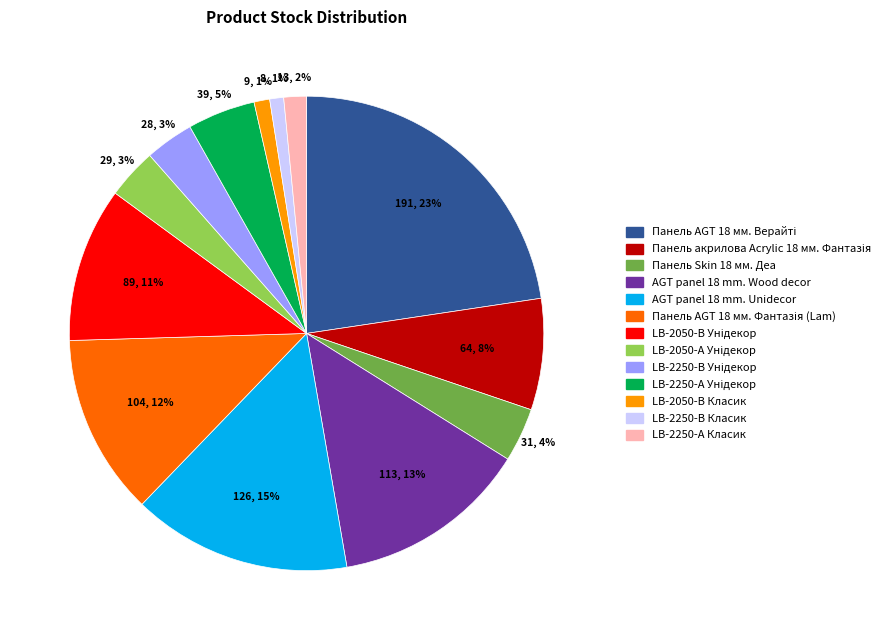

Is it true that LB-2050-В Класик is 7% of the pie?

False